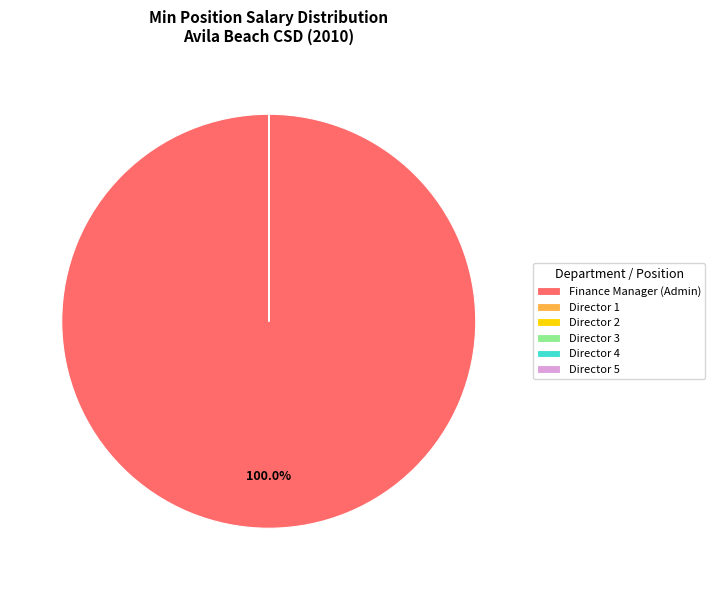

What is the largest slice in the pie chart?

Finance Manager (Admin)